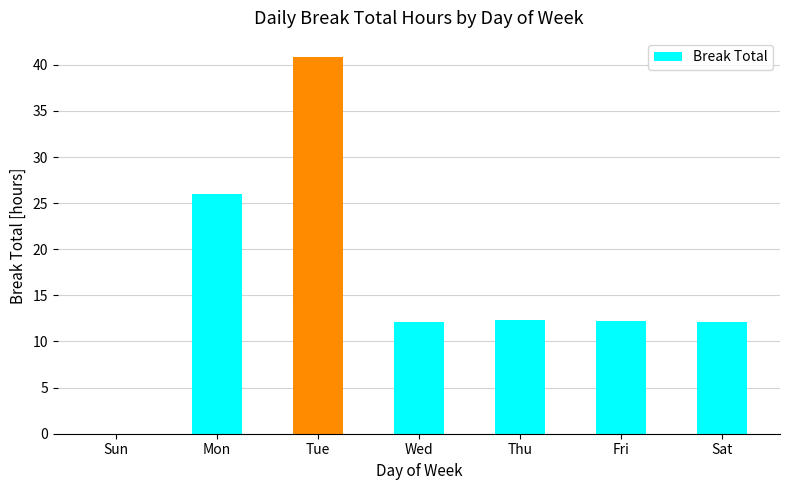

Approximately how many times larger is the value at Tue compared to Fri?

3.4